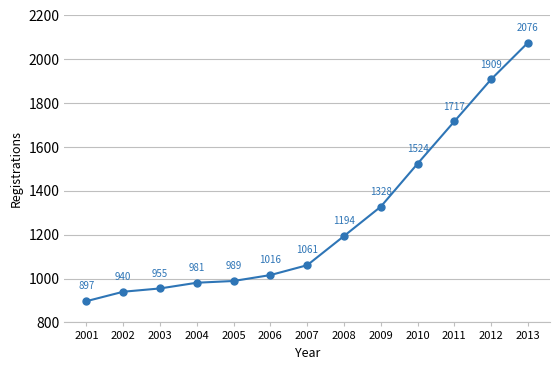

Reading left to right, what are all the values shown in this chart?

897	940	955	981	989	1016	1061	1194	1328	1524	1717	1909	2076